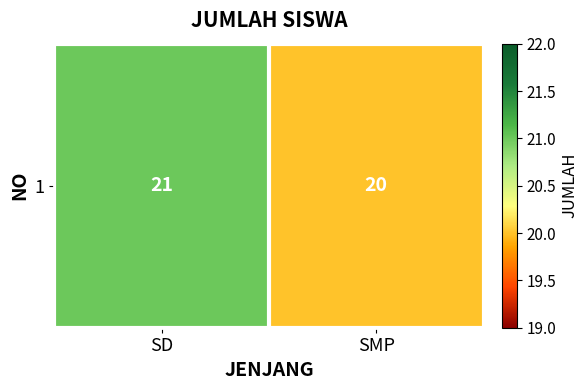

What is the ratio of the value at SMP to the value at SD?

1.0